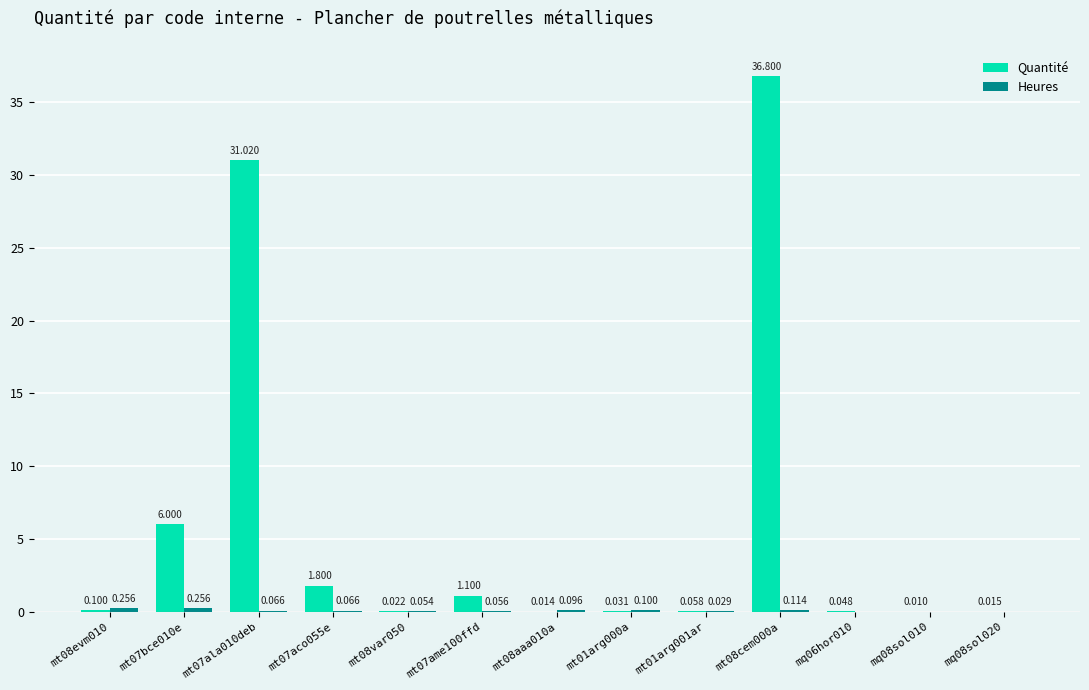

True or false: Quantité has a value of 0.0 at mq08sol020.

True